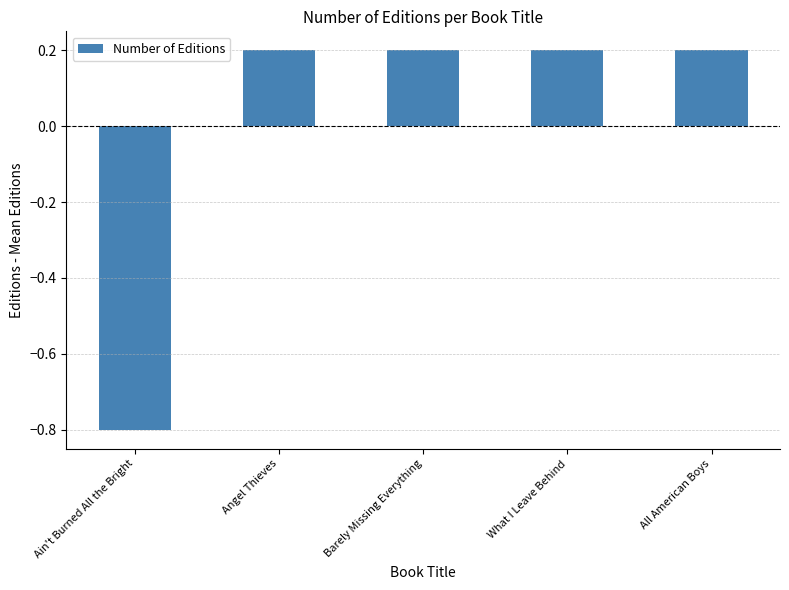

What is the change in value from Ain't Burned All the Bright to All American Boys?

+1.0